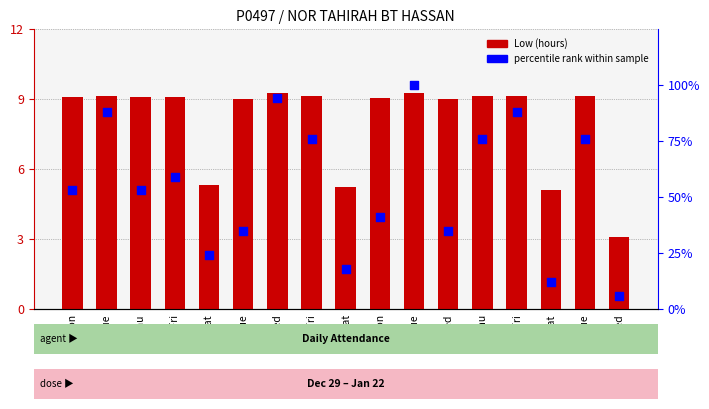

Which series has the largest total across all categories?

percentile rank within sample